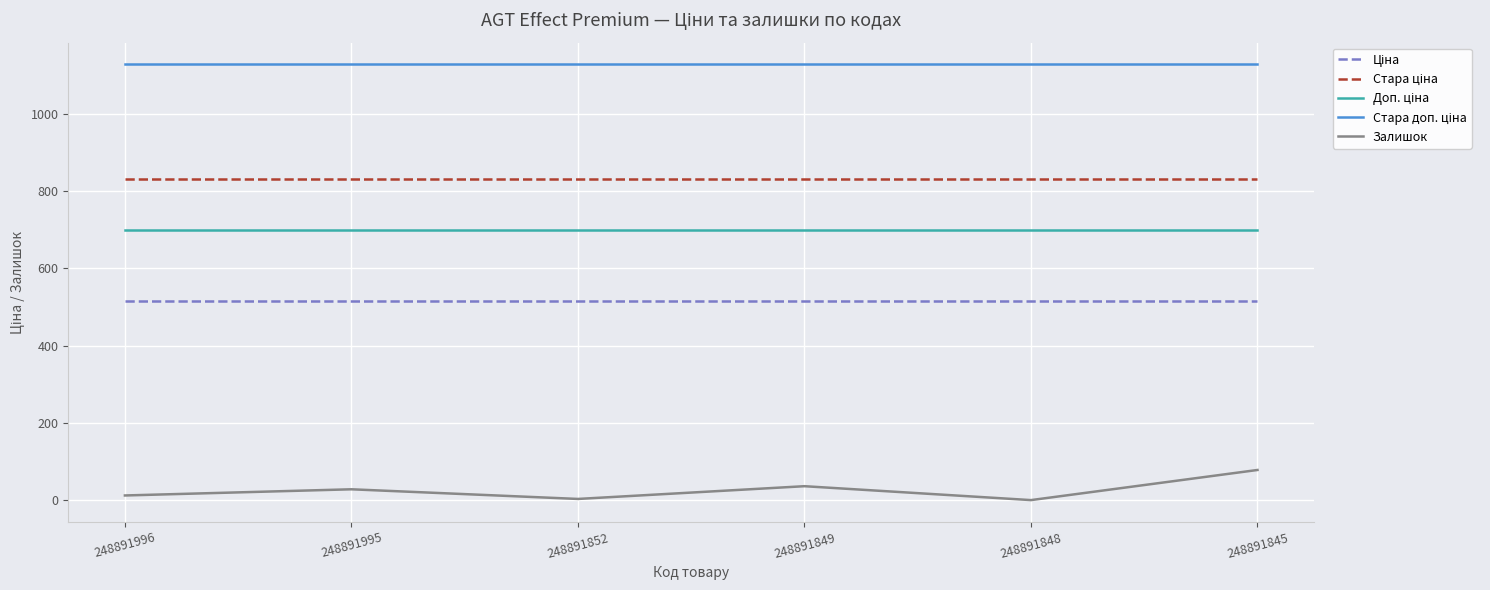

What is the average value of the Залишок series?

26.2